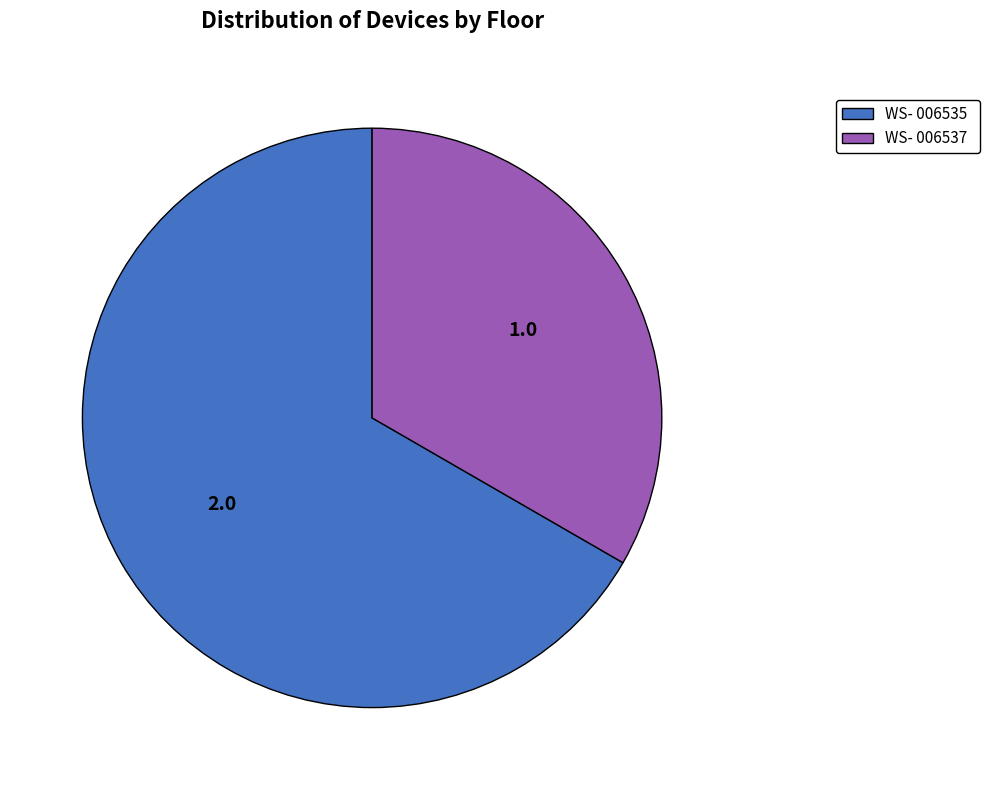

Is it true that WS- 006537 is 42% of the pie?

False